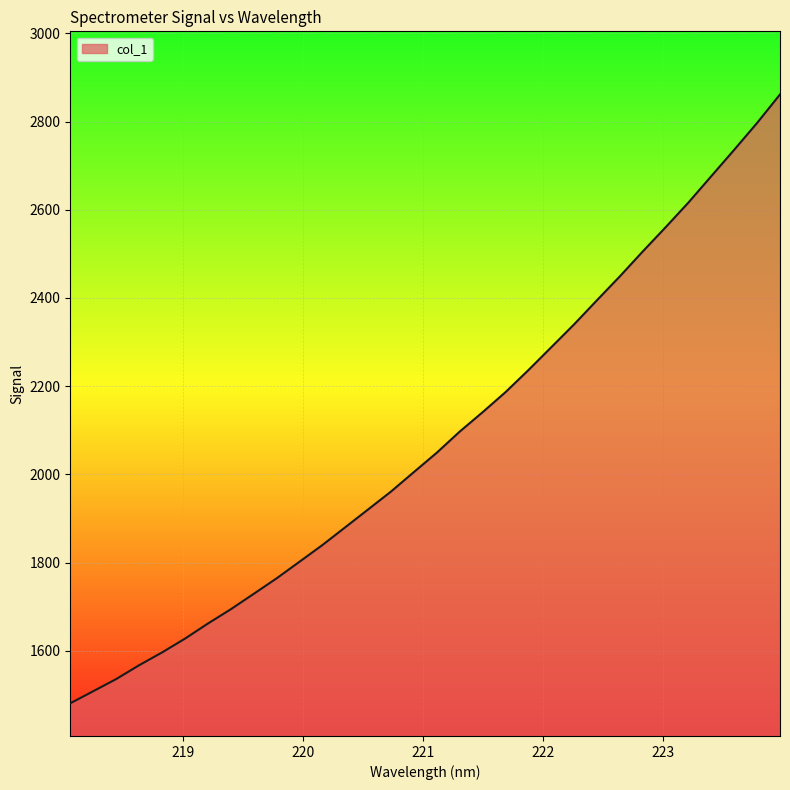

What is the smallest value displayed?

1481.3